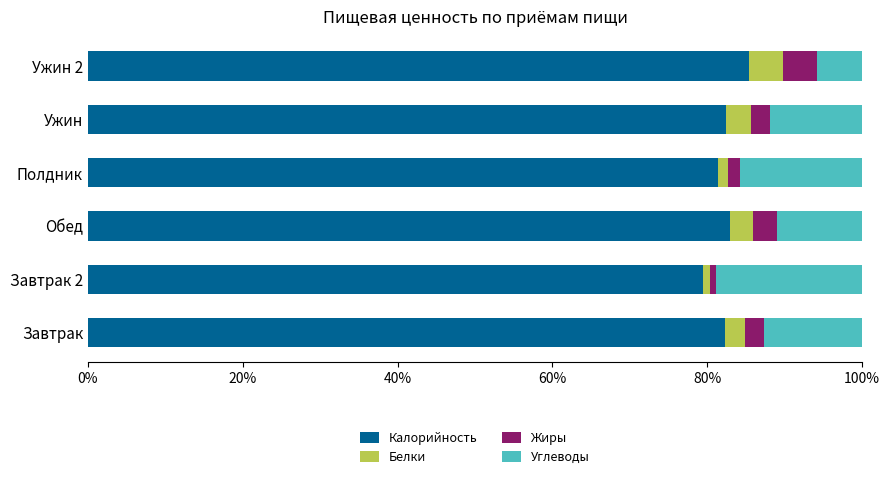

What is the difference between the maximum and minimum values in the Калорийность series?

5.9